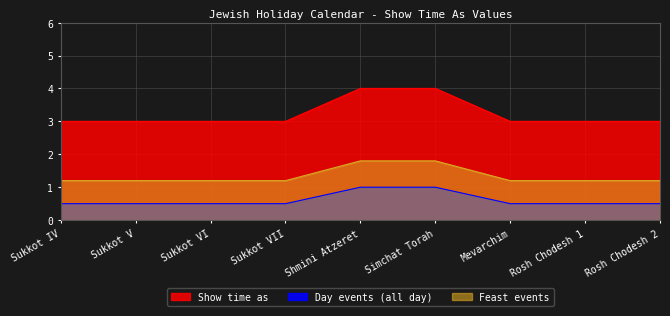

What is the sum of the values at Sukkot VI and Sukkot VII?

6